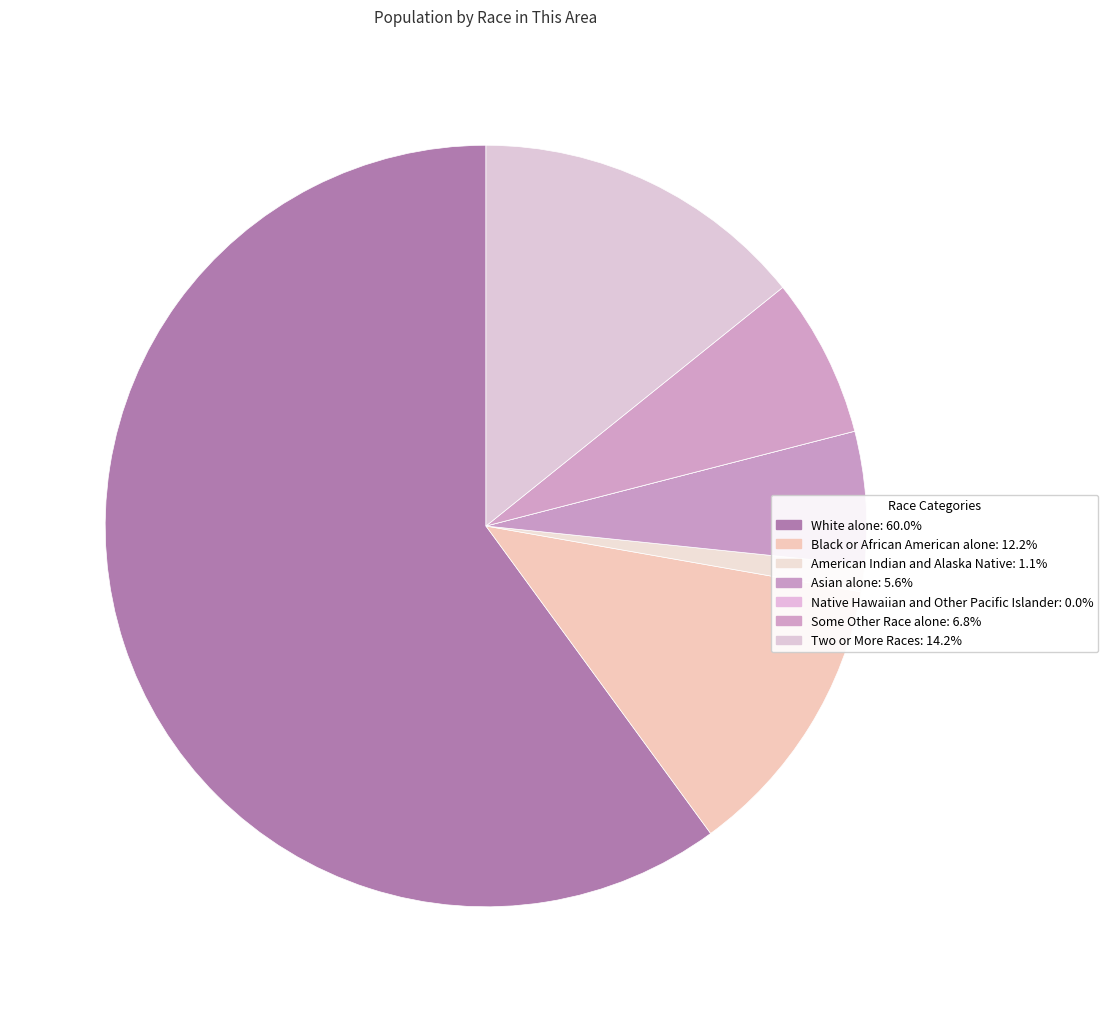

Is it true that Some Other Race alone is 17% of the pie?

False